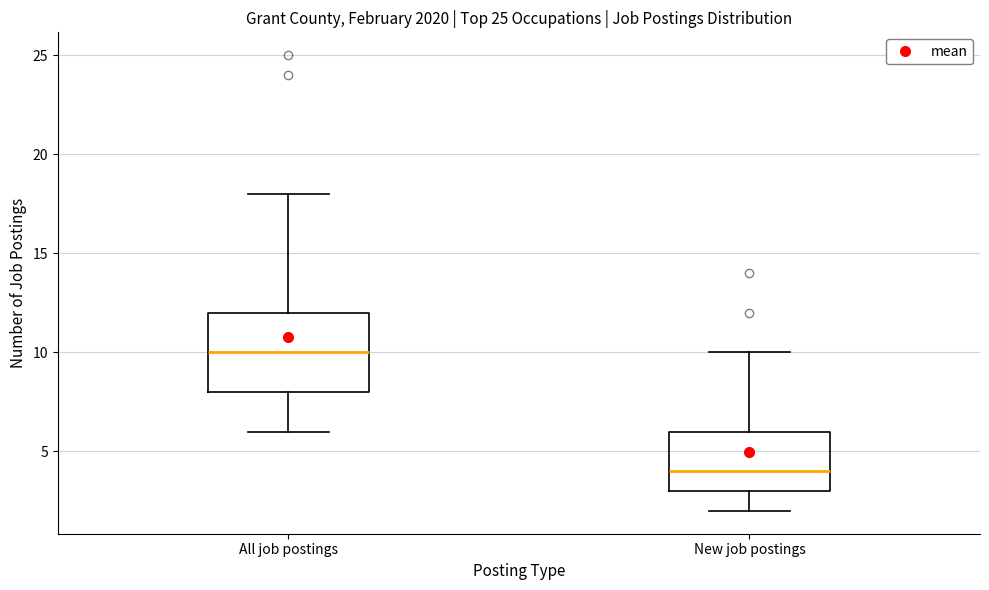

Reading left to right, read every box against the y-axis: the position of its median line, the range the box covers, and the ends of its whiskers. The values are not printed on the chart, so give them approximately, as read against the axis.

All job postings: median 10, box 8 to 12, whiskers 6 to 18
New job postings: median 4, box 3 to 6, whiskers 2 to 10